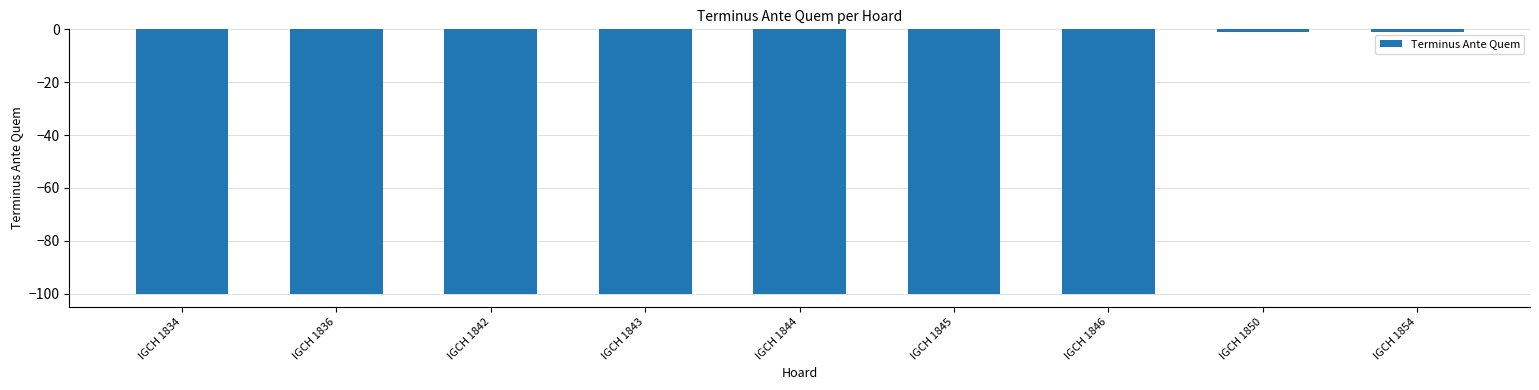

What is the smallest value displayed?

-100